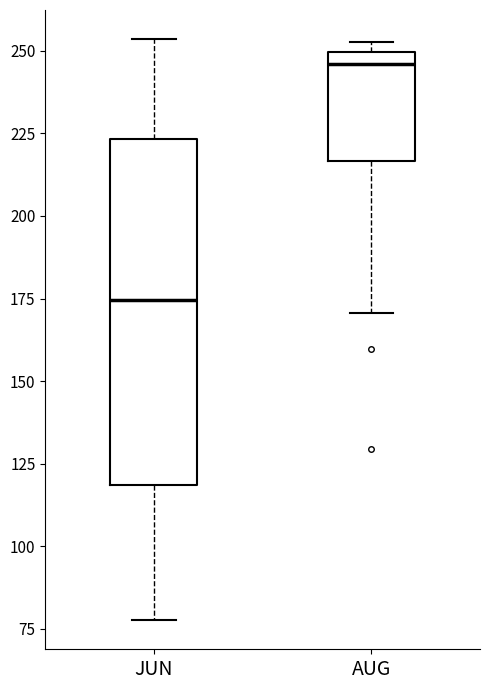

Which box is the tallest, from its lower edge to its upper edge?

JUN